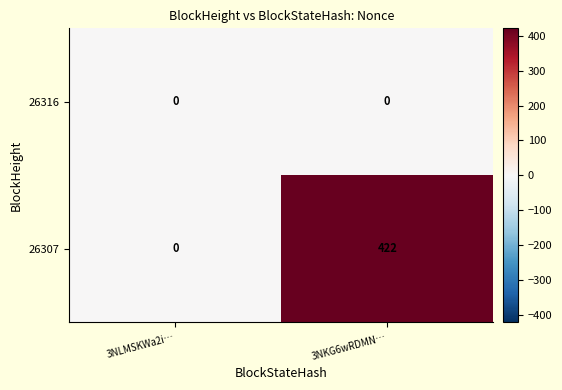

Is it true that 26316 equals 0 at 3NKG6wRDMN…?

True